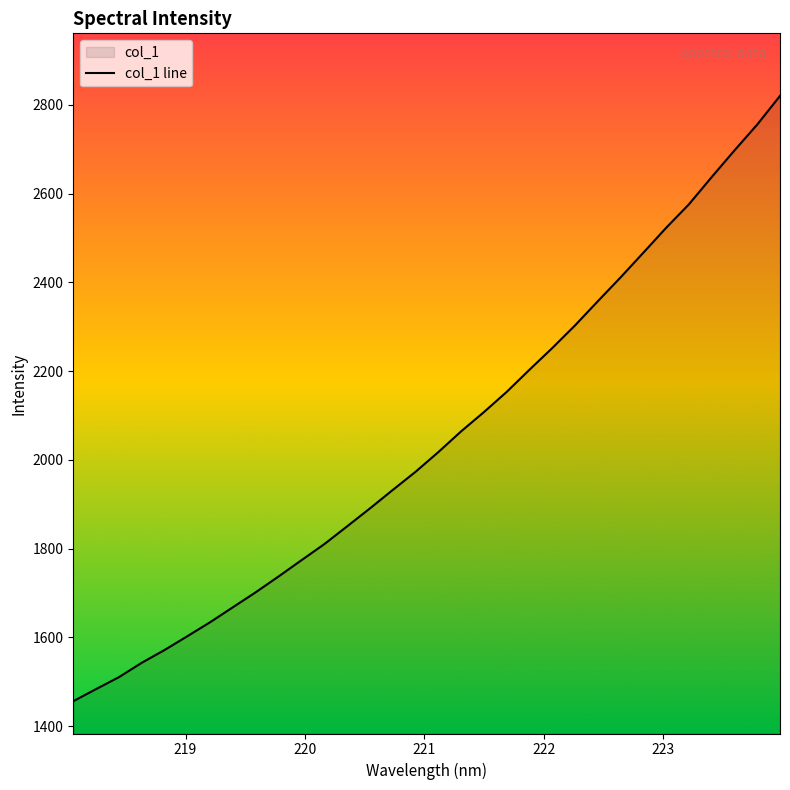

What is the smallest value displayed?

1456.2